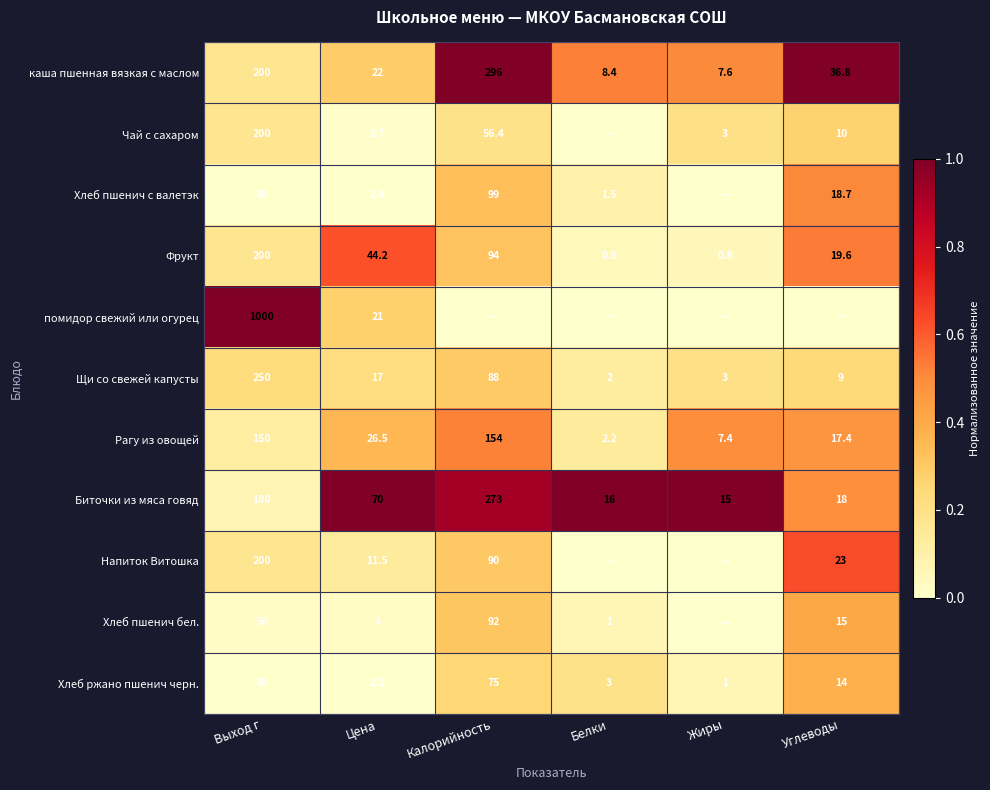

What is the difference between the highest and lowest values at Цена?

67.8